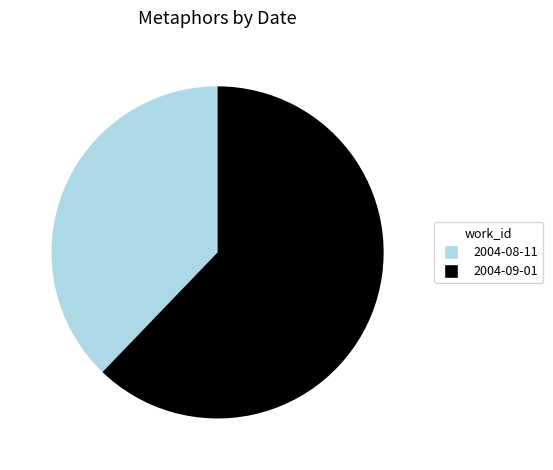

Which has a higher value, 2004-08-11 or 2004-09-01?

2004-09-01